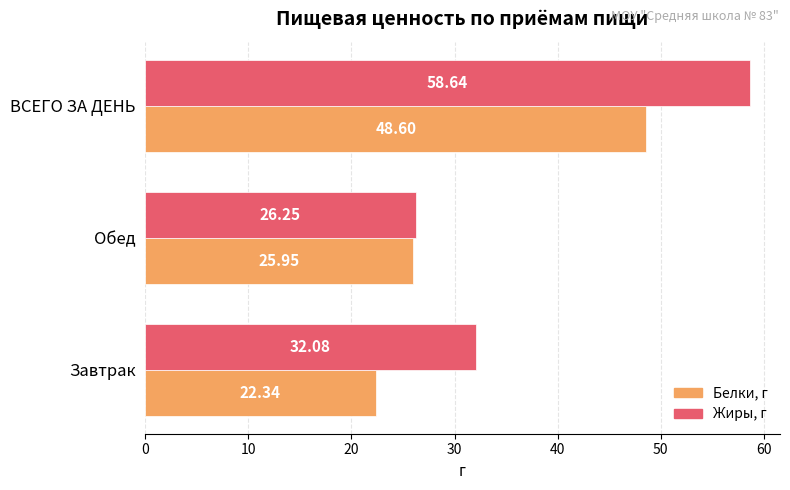

Rank the series at Обед from highest to lowest value.

Жиры, г, Белки, г